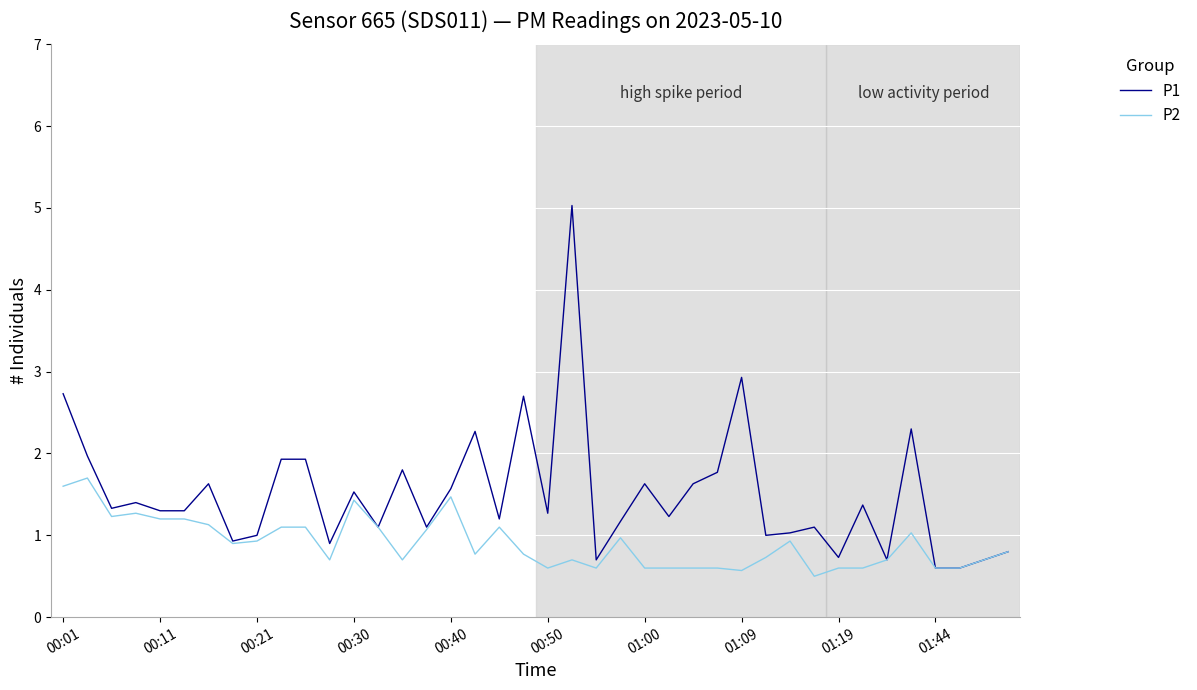

Which series has the largest total across all categories?

P1